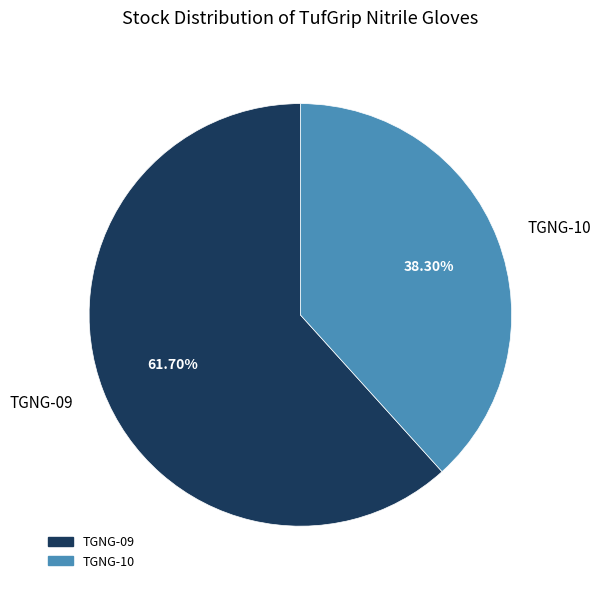

Approximately how many times larger is the value at TGNG-10 compared to TGNG-09?

0.6